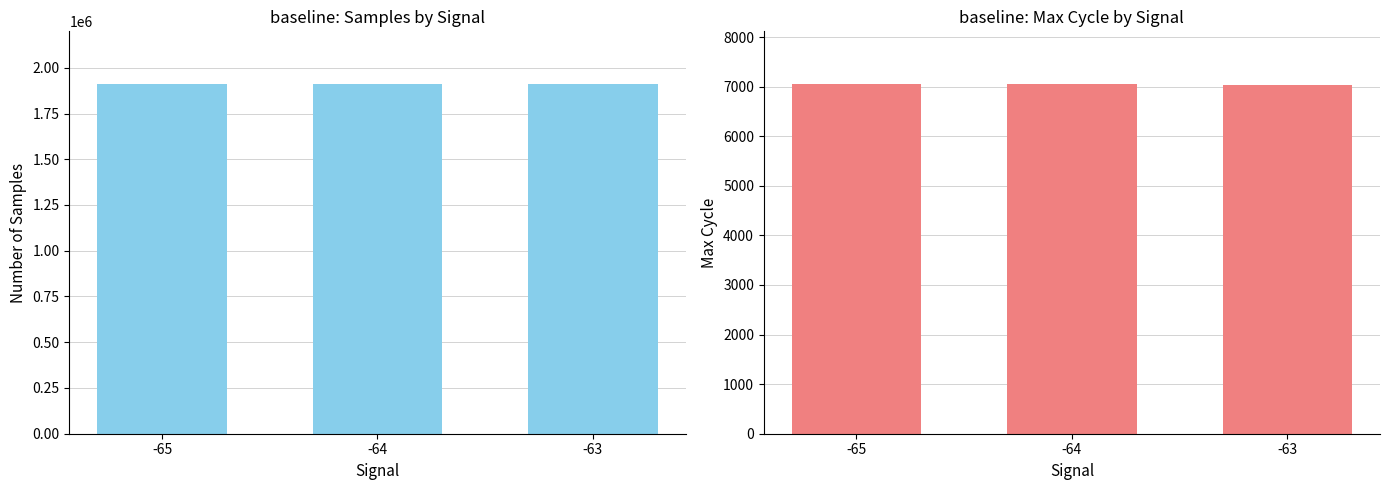

Which has a higher value, -65 or -63?

-63